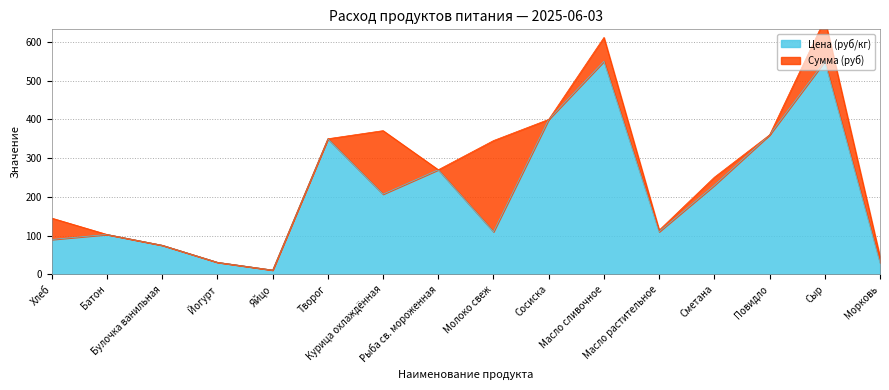

Reading left to right, extract all data points from this chart.

Хлеб=90.0	Батон=102.8	Булочка ванильная=75.0	Йогурт=31.0	Яйцо=11.0	Творог=350.0	Курица охлаждённая=207.0	Рыба св. мороженная=270.0	Молоко свеж=110.0	Сосиска=400.0	Масло сливочное=550.0	Масло растительное=110.0	Сметана=230.0	Повидло=360.0	Сыр=550.0	Морковь=30.0